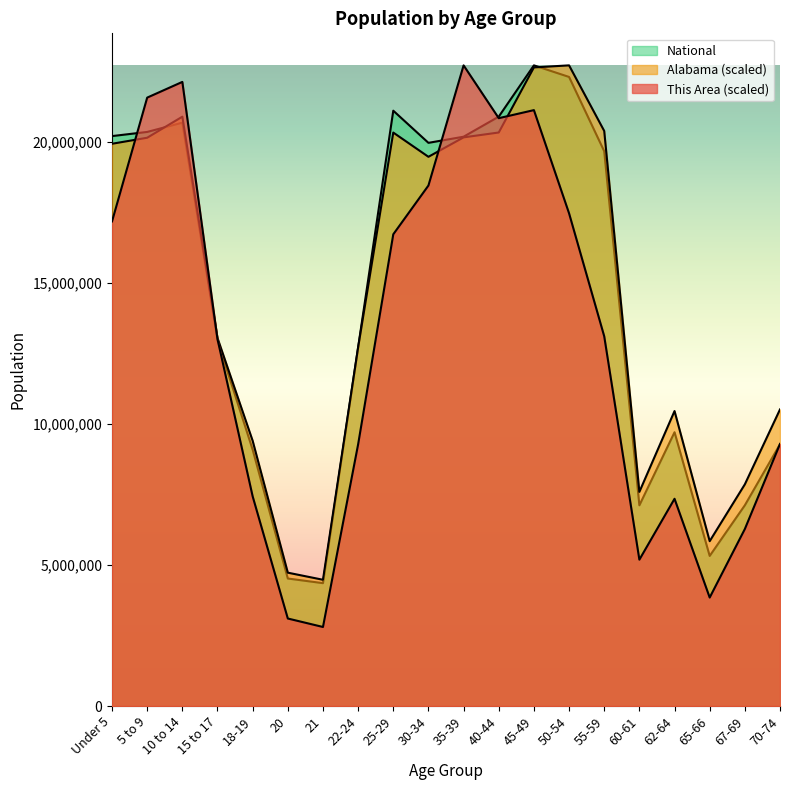

True or false: This Area has more than 2 points higher than both neighbors.

True